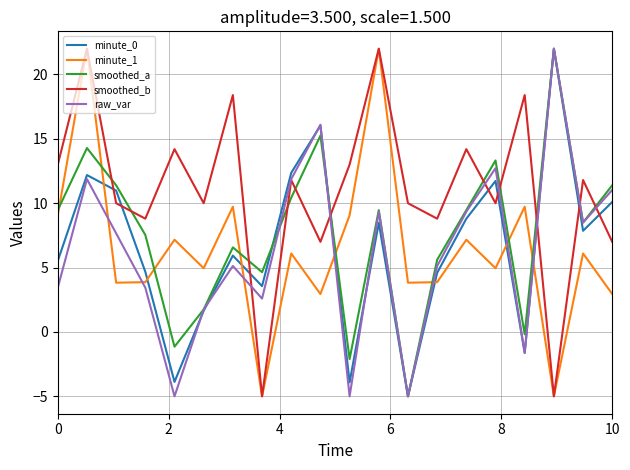

After their last crossing, which series has the higher values: minute_1 or minute_0?

minute_0